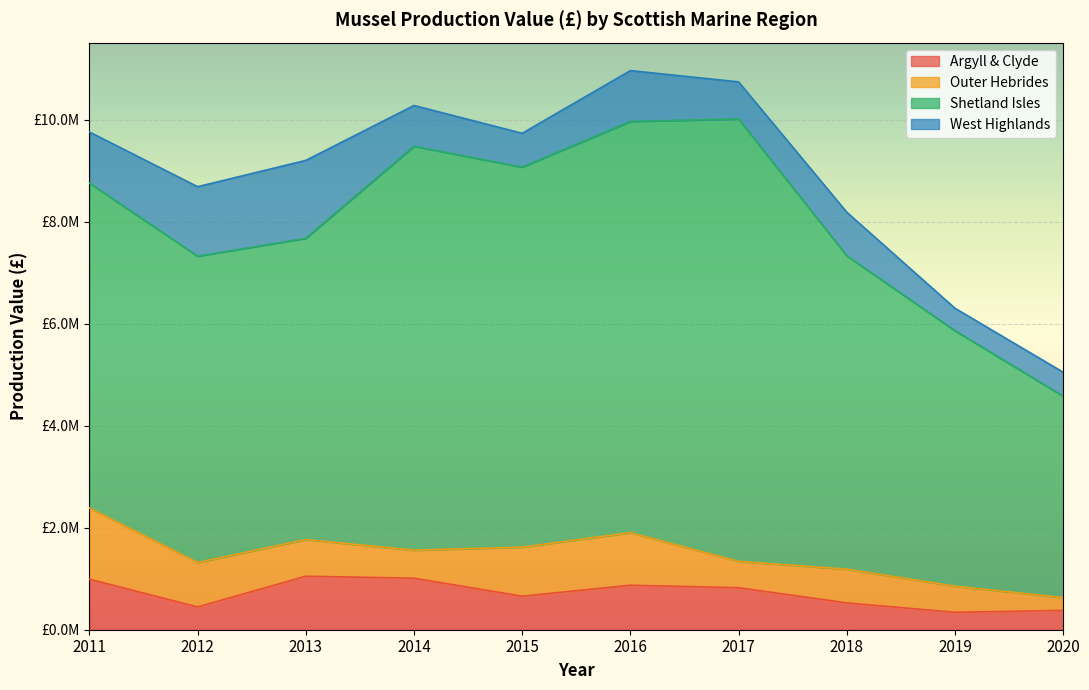

True or false: Outer Hebrides and Shetland Isles cross at least once.

False